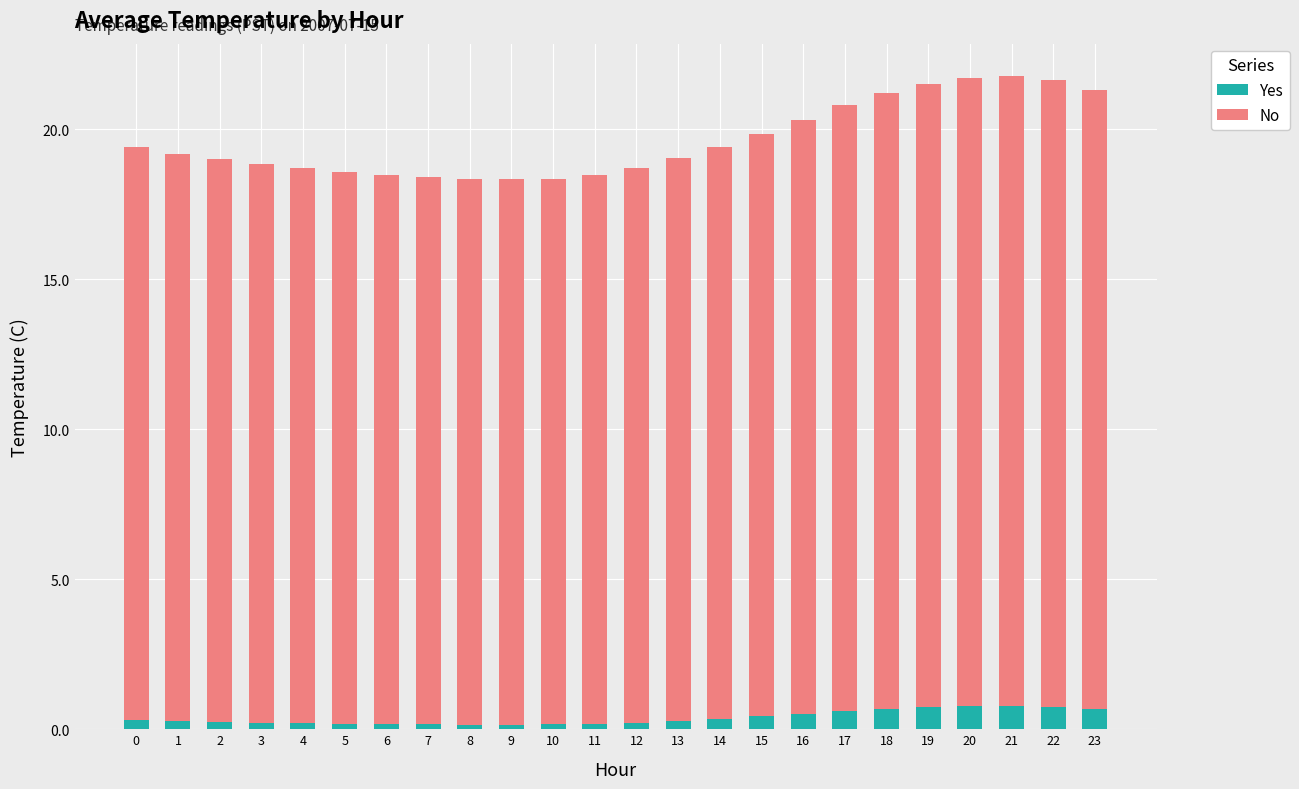

True or false: Yes has a value of 0.7 at 19.

True